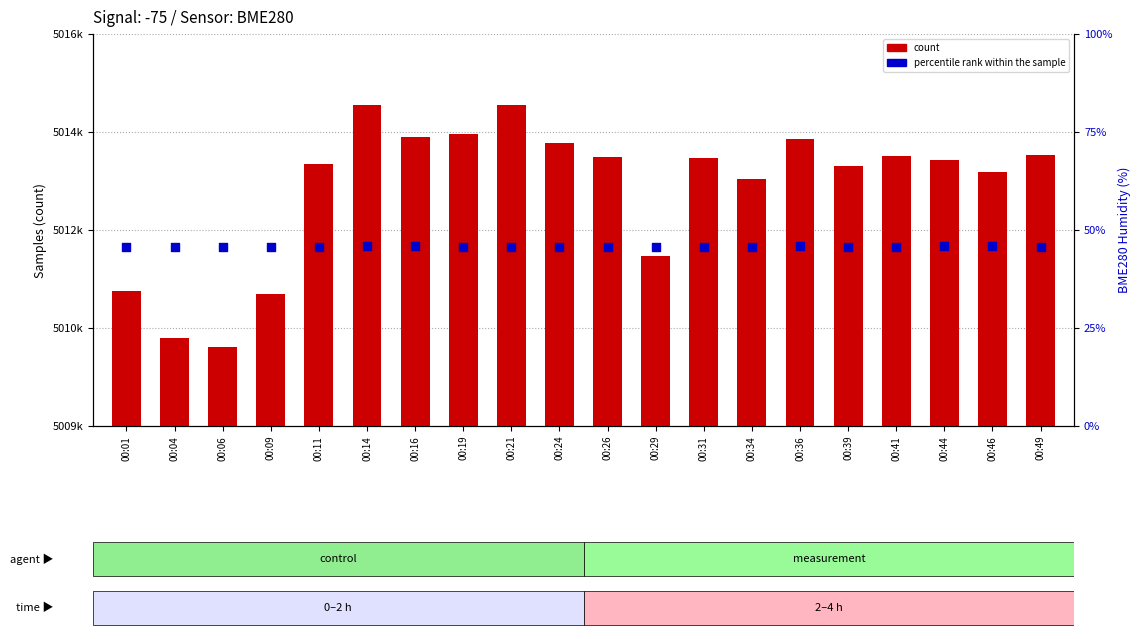

What are all the series names shown in the legend?

count, percentile rank within the sample